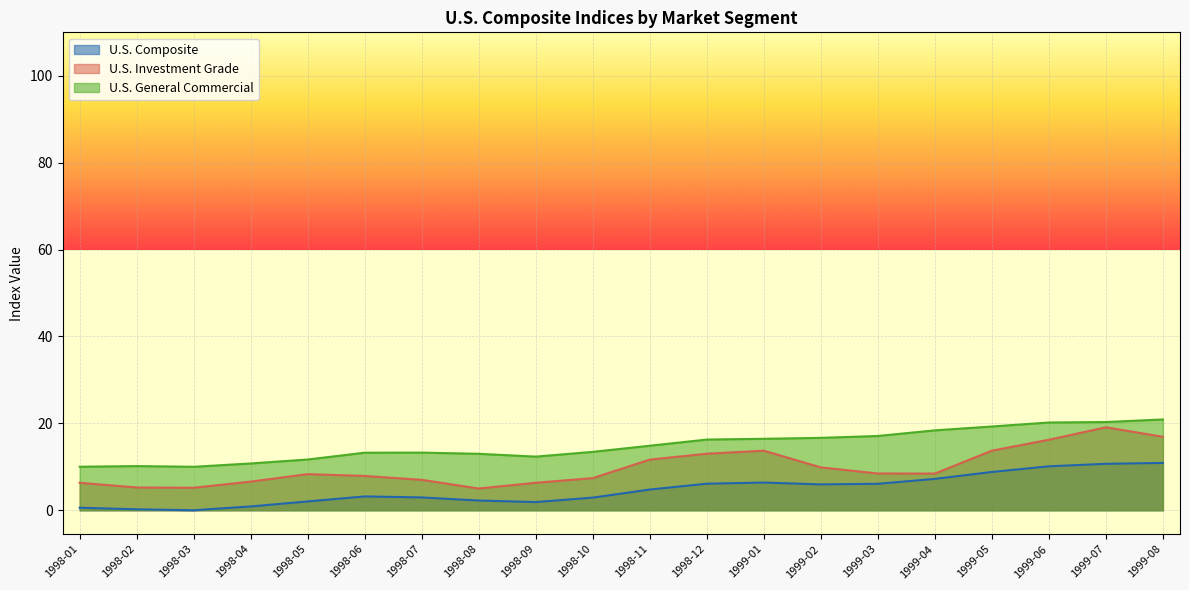

How many categories are shown in the chart?

20